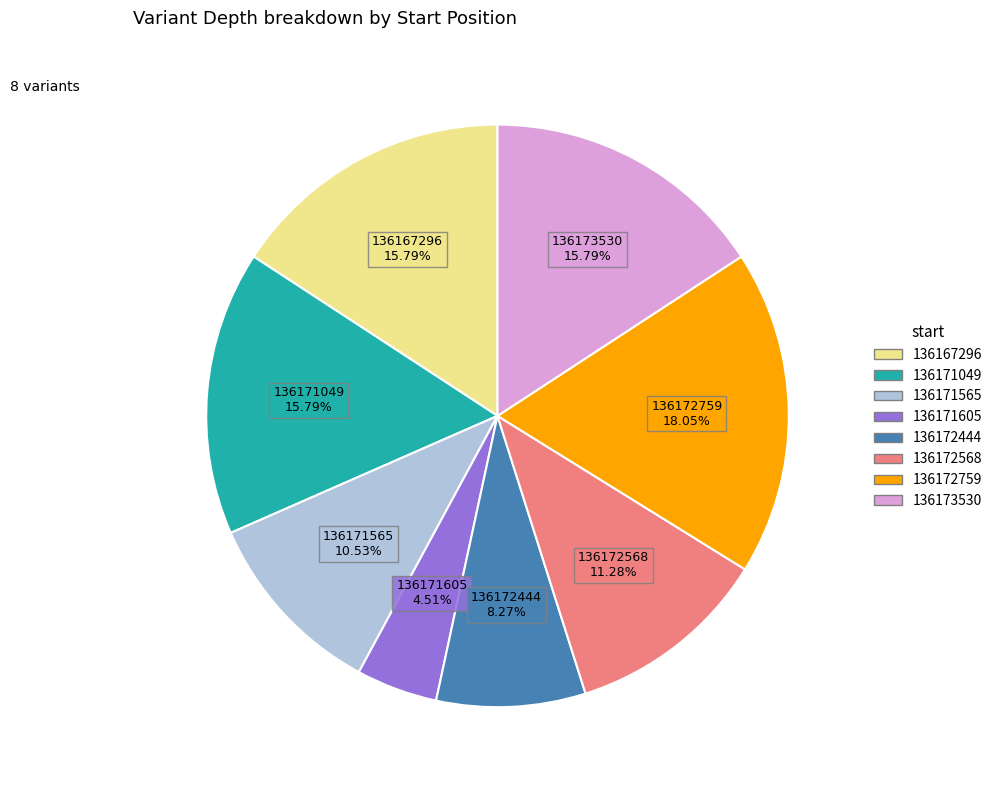

The 136167296 slice represents 16% of the pie. True or false?

True